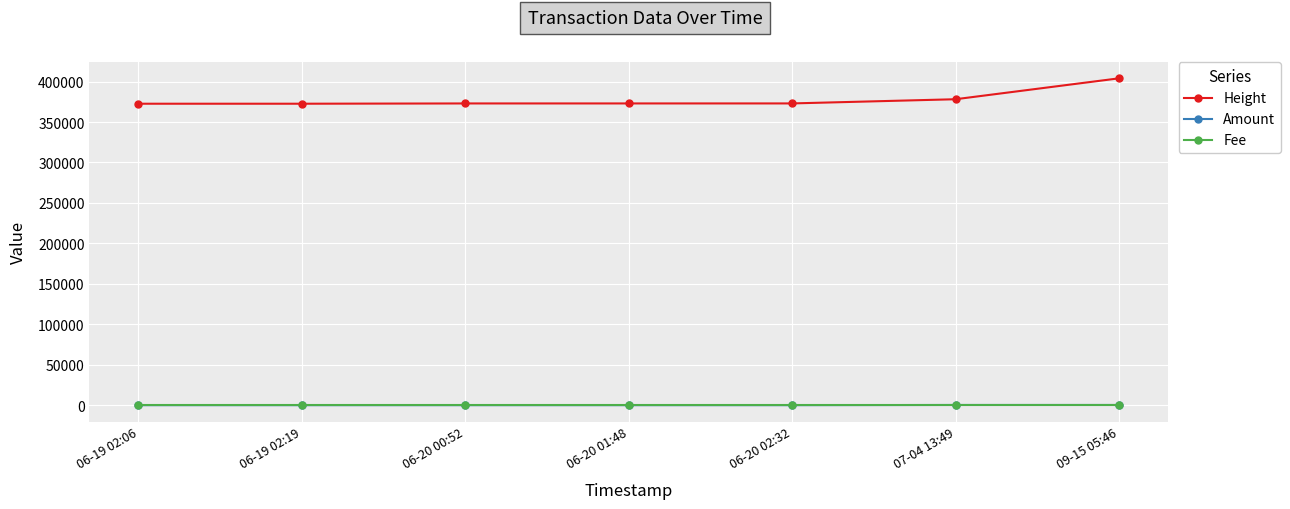

How many data points does each series have?

7